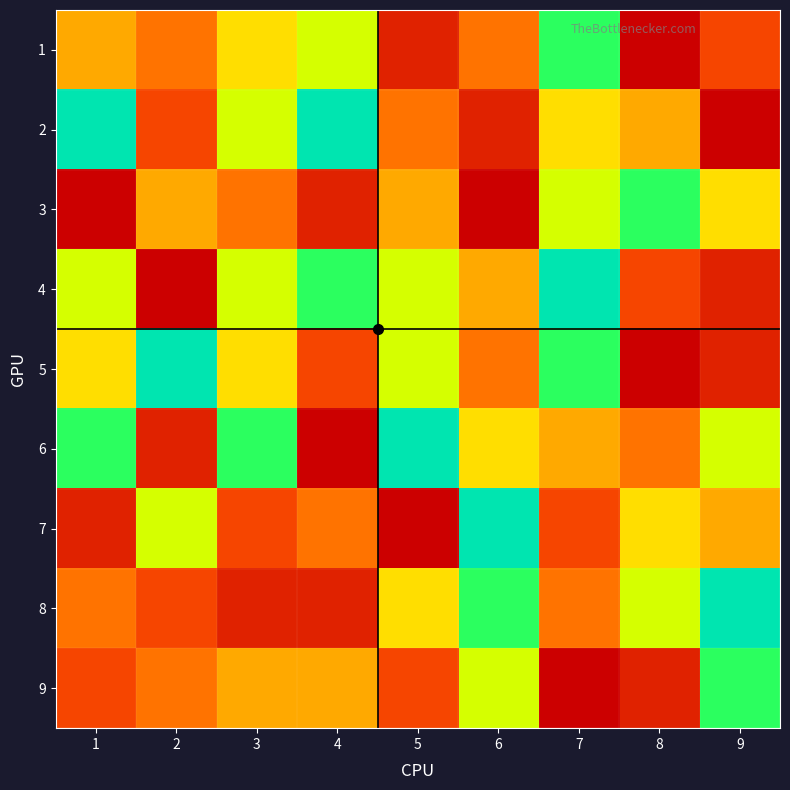

How many distinct data groups are displayed?

9